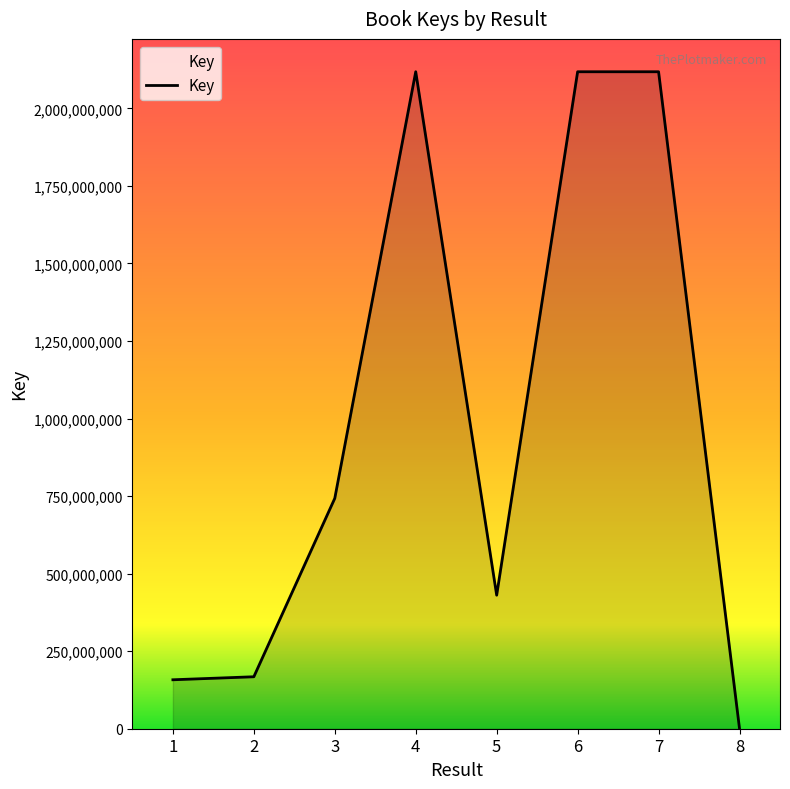

How many values are below 742681895?

4